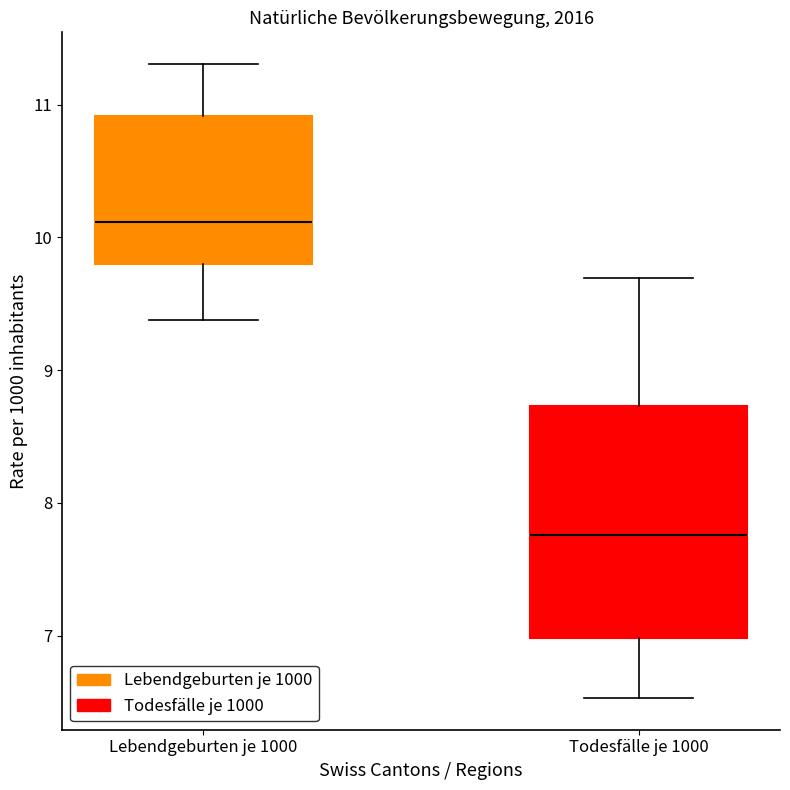

Where is the lower edge of the box for Lebendgeburten je 1000 on the y-axis? The values are not printed on the chart, so give them approximately, as read against the axis.

9.8